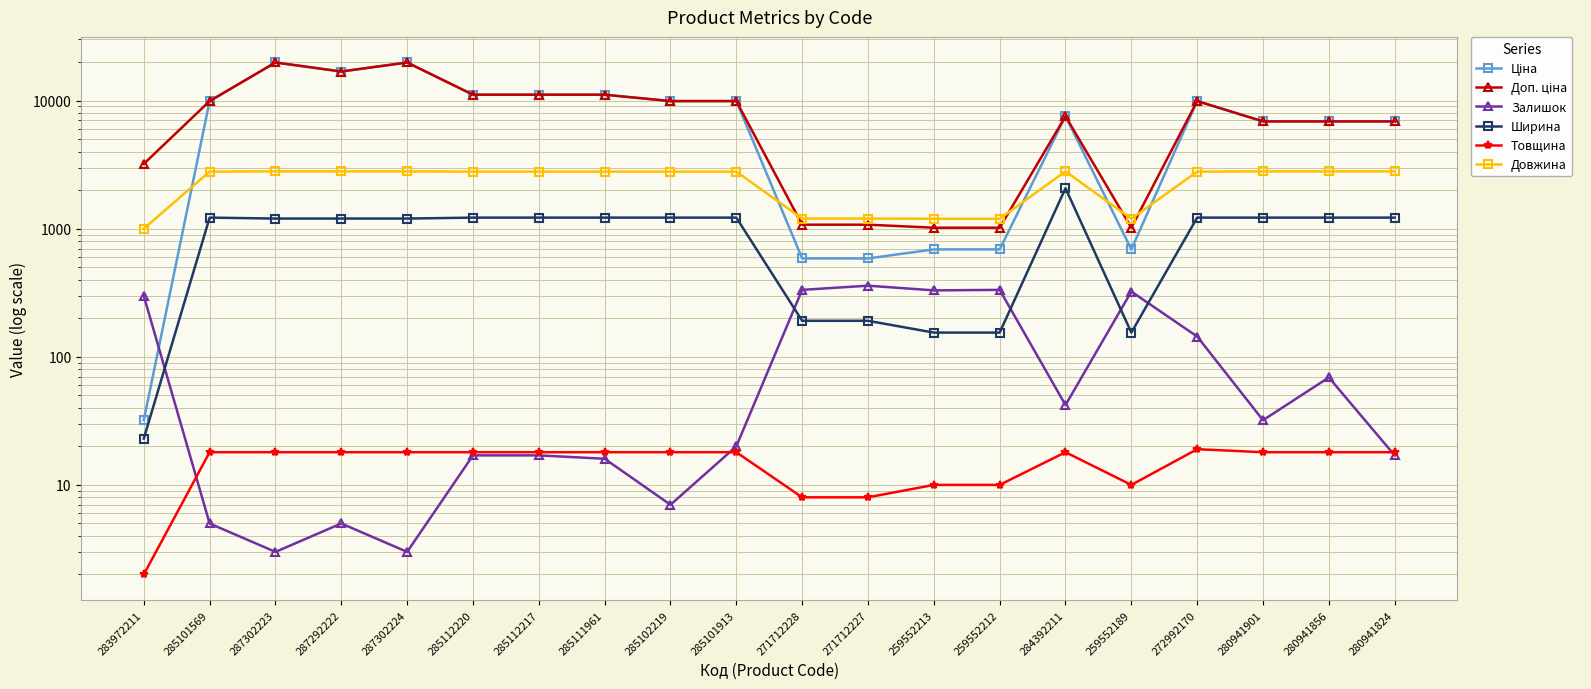

How many intersections are there between Доп. ціна and Довжина?

4